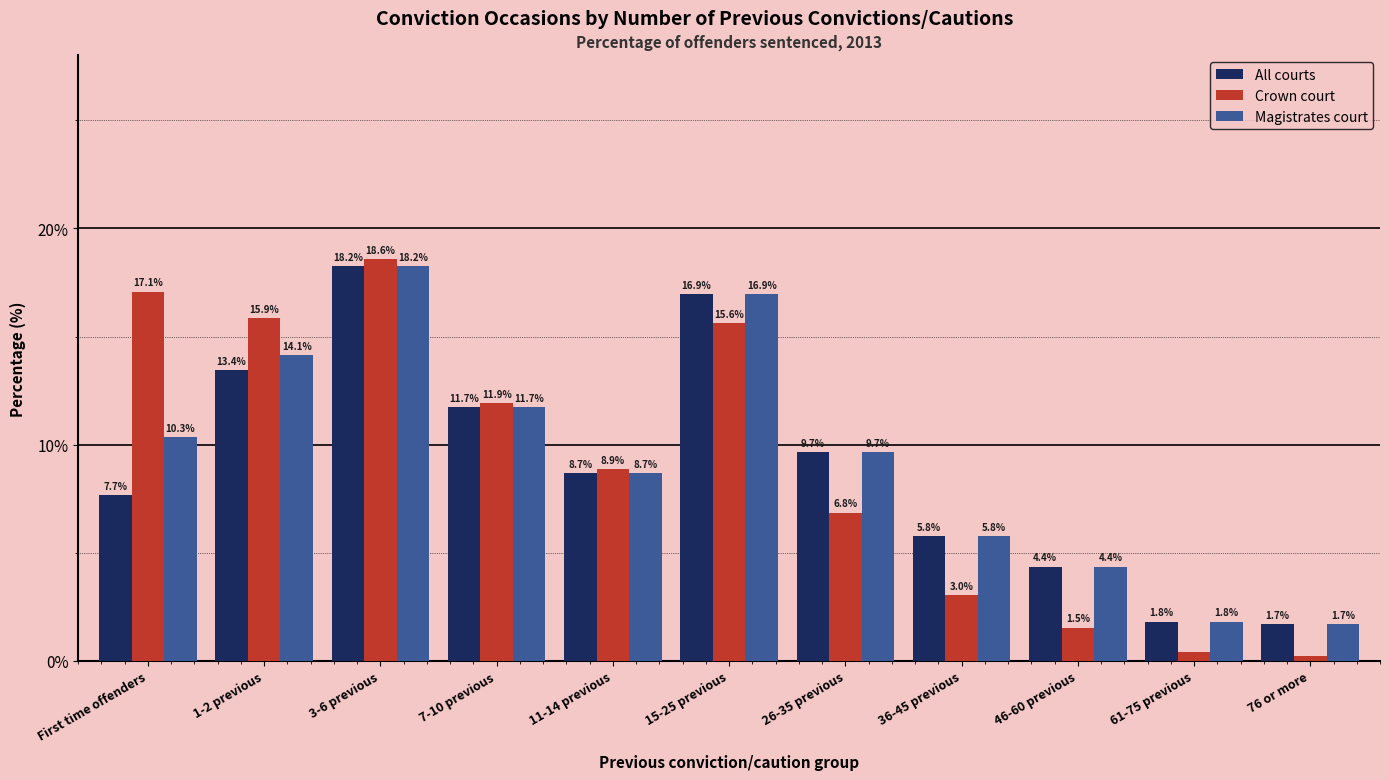

What is the average value of the Magistrates court series?

9.4